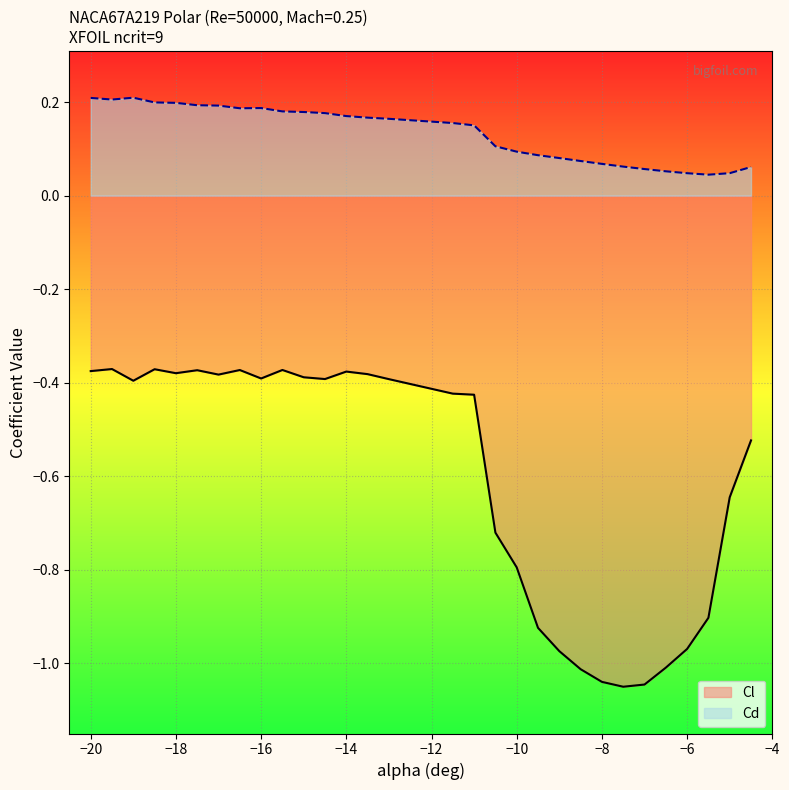

The Cl series shows -0.3 at −8. True or false?

False